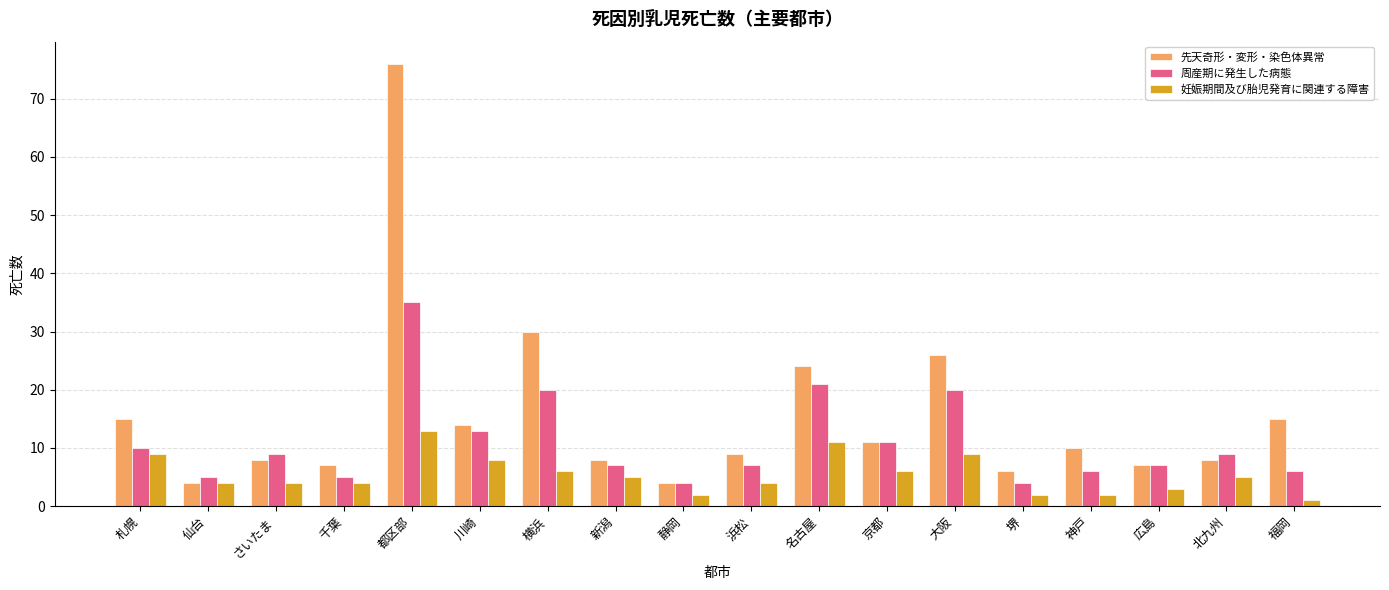

Which series has the largest total across all categories?

先天奇形・変形・染色体異常